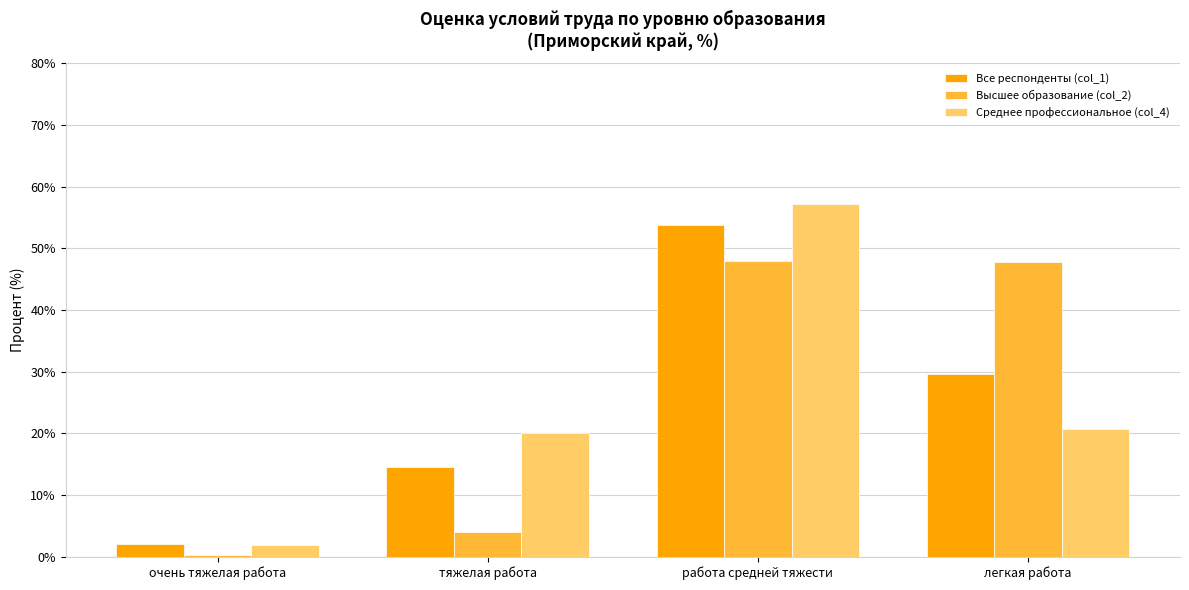

Between очень тяжелая работа and легкая работа, which series saw the biggest shift?

Высшее образование (col_2)